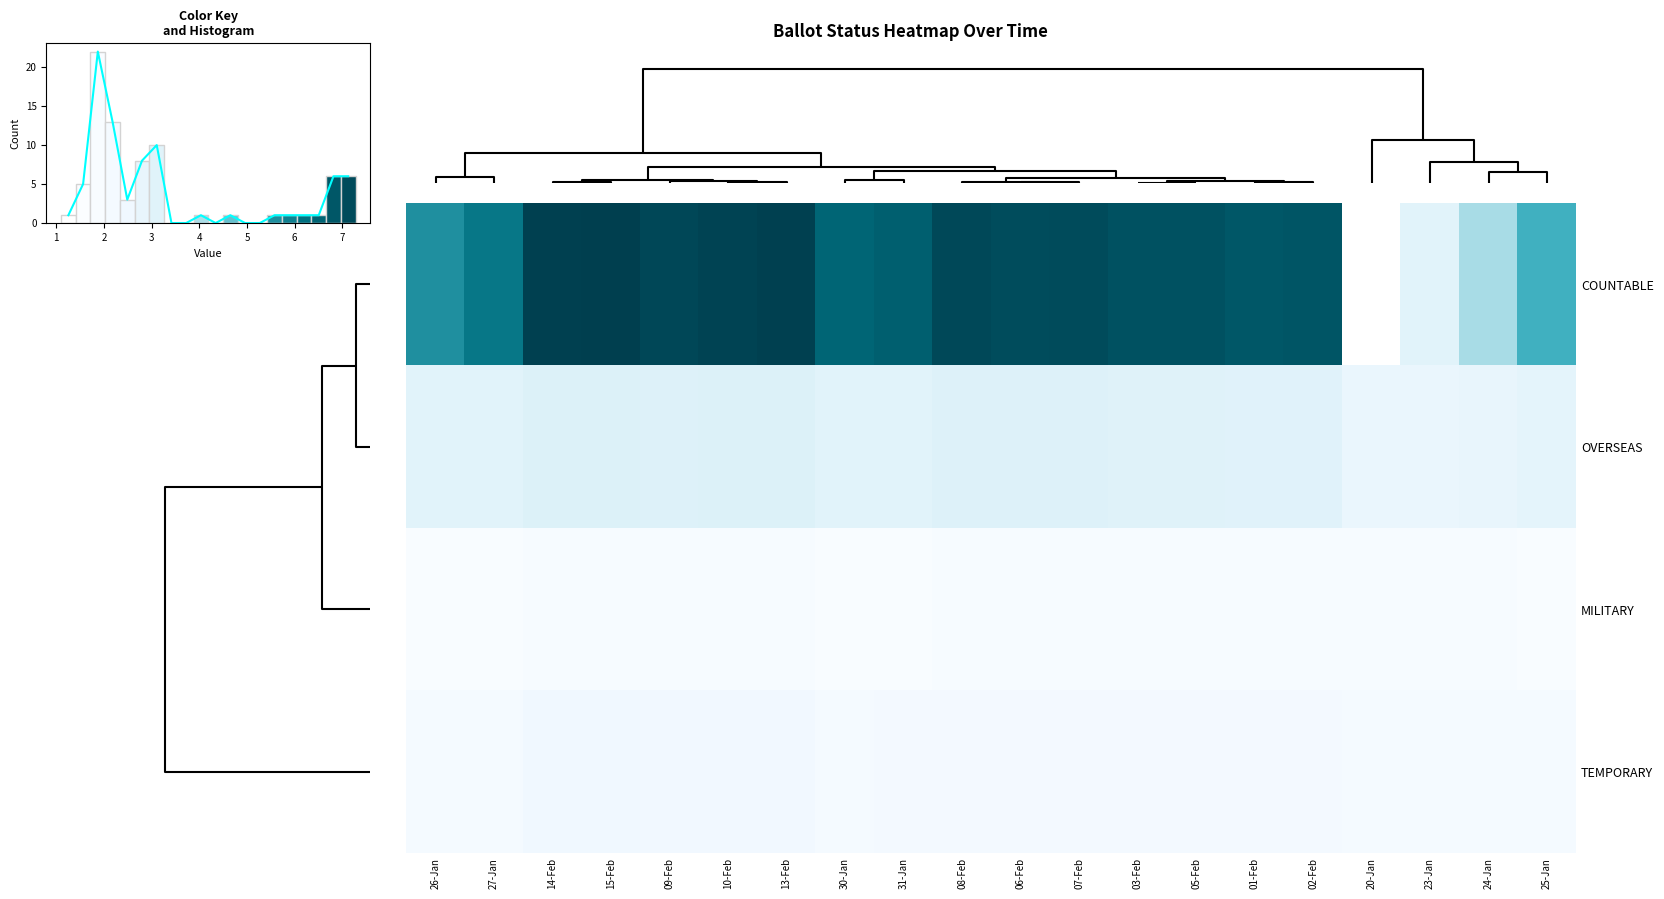

Which has a higher value, 13-Feb or 05-Feb?

13-Feb